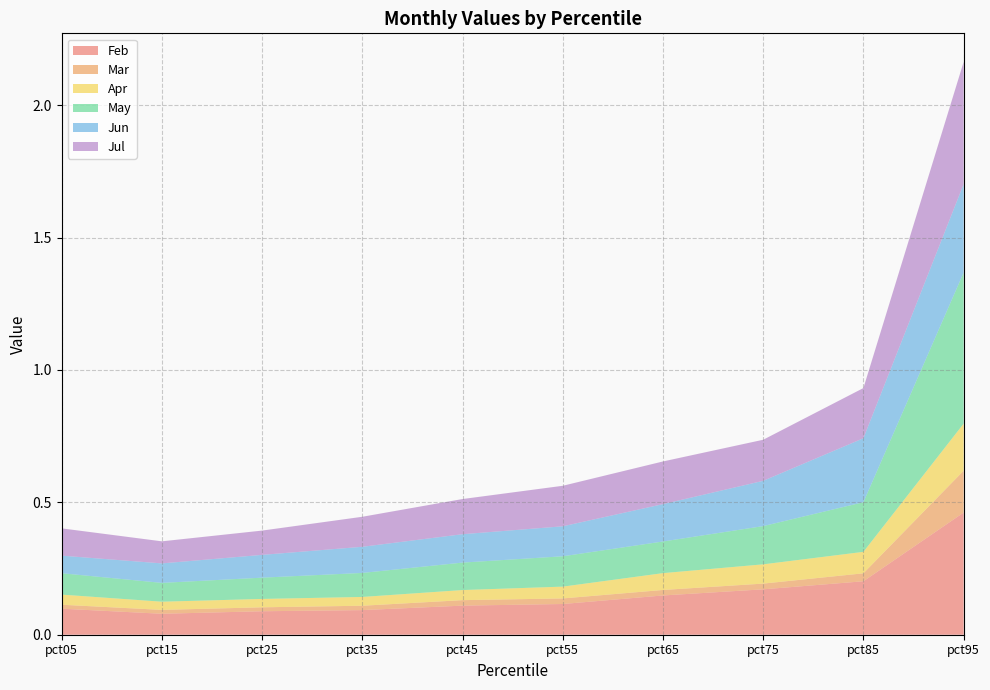

Reading right to left, what are all the values shown in this chart?

Feb: pct95=0.5	pct85=0.2	pct75=0.2	pct65=0.1	pct55=0.1	pct45=0.1	pct35=0.1	pct25=0.1	pct15=0.1	pct05=0.1
Mar: pct95=0.2	pct85=0.0	pct75=0.0	pct65=0.0	pct55=0.0	pct45=0.0	pct35=0.0	pct25=0.0	pct15=0.0	pct05=0.0
Apr: pct95=0.2	pct85=0.1	pct75=0.1	pct65=0.1	pct55=0.0	pct45=0.0	pct35=0.0	pct25=0.0	pct15=0.0	pct05=0.0
May: pct95=0.6	pct85=0.2	pct75=0.1	pct65=0.1	pct55=0.1	pct45=0.1	pct35=0.1	pct25=0.1	pct15=0.1	pct05=0.1
Jun: pct95=0.3	pct85=0.2	pct75=0.2	pct65=0.1	pct55=0.1	pct45=0.1	pct35=0.1	pct25=0.1	pct15=0.1	pct05=0.1
Jul: pct95=0.5	pct85=0.2	pct75=0.2	pct65=0.2	pct55=0.2	pct45=0.1	pct35=0.1	pct25=0.1	pct15=0.1	pct05=0.1